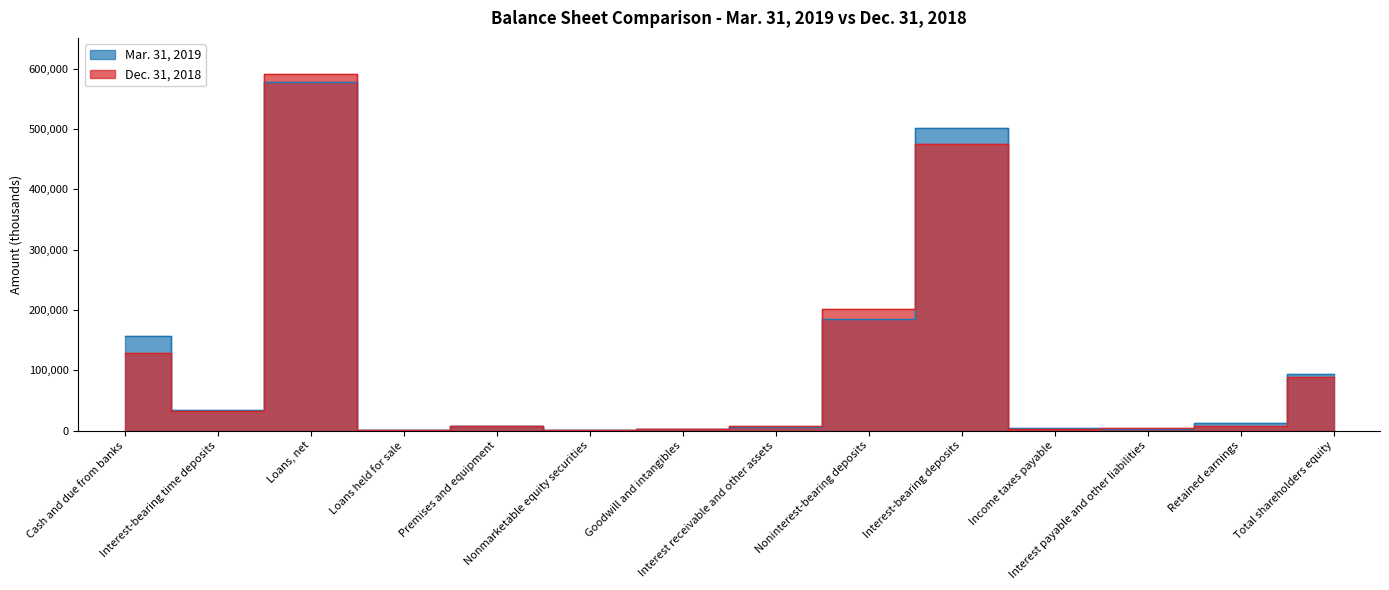

Which category has the highest value across all series?

Loans, net